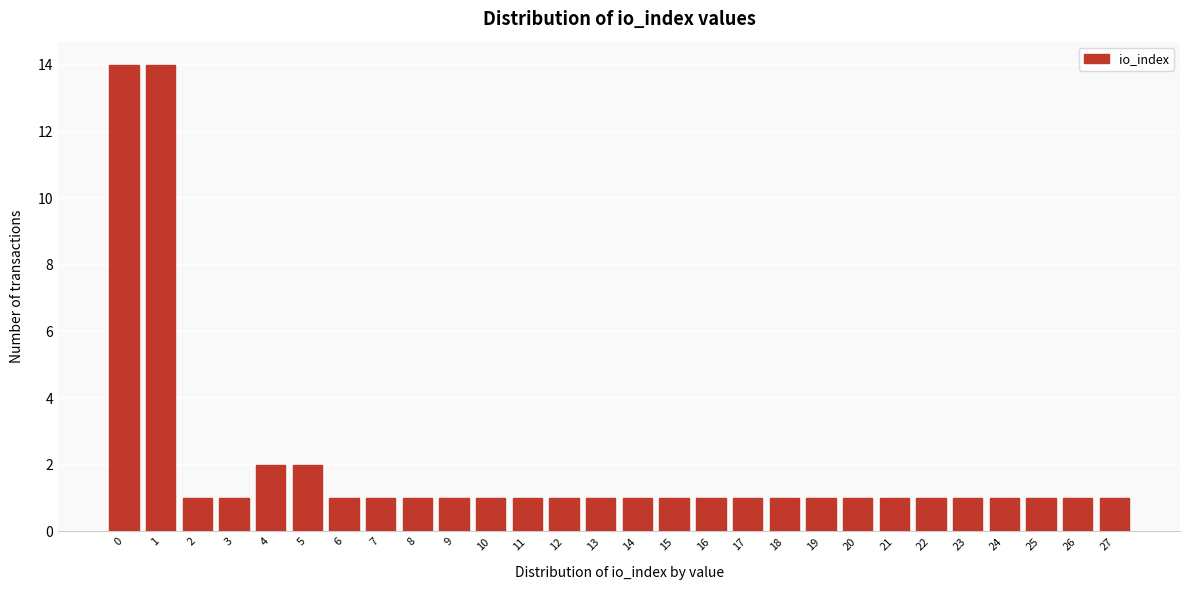

Reading right to left, transcribe all the data shown in this chart.

1	1	1	1	1	1	1	1	1	1	1	1	1	1	1	1	1	1	1	1	1	1	2	2	1	1	14	14